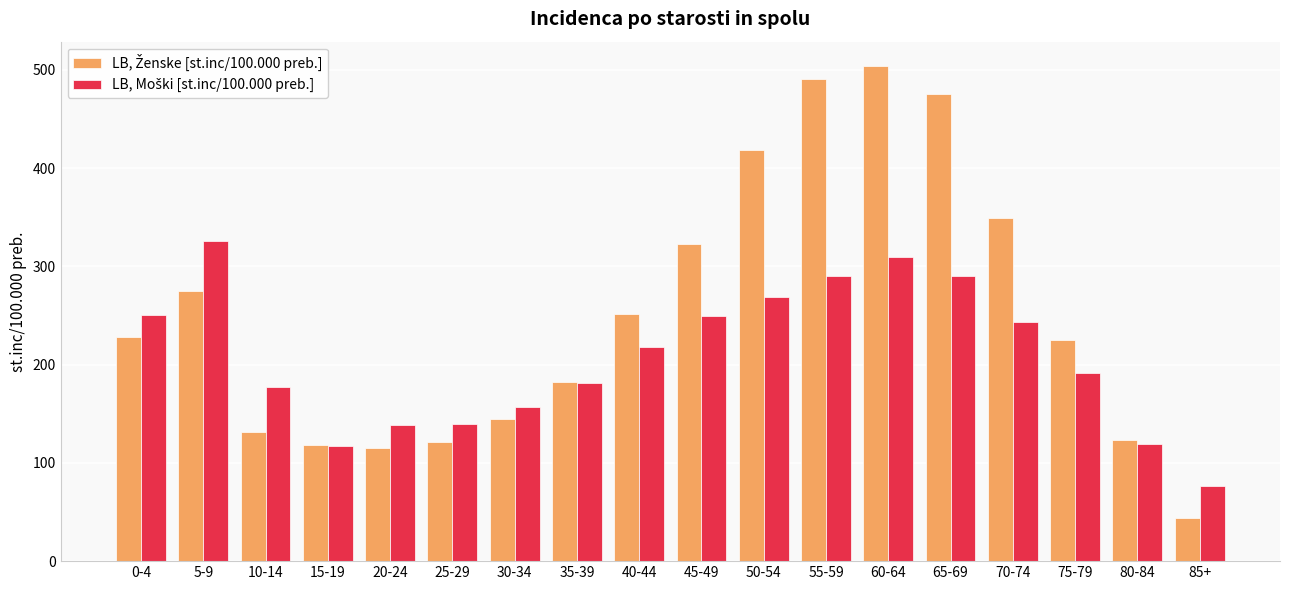

What is the greatest value displayed?

503.6